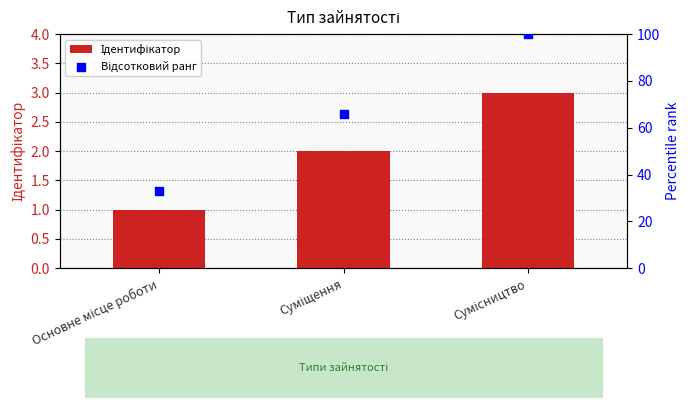

Which series reaches the maximum Y coordinate?

Відсотковий ранг